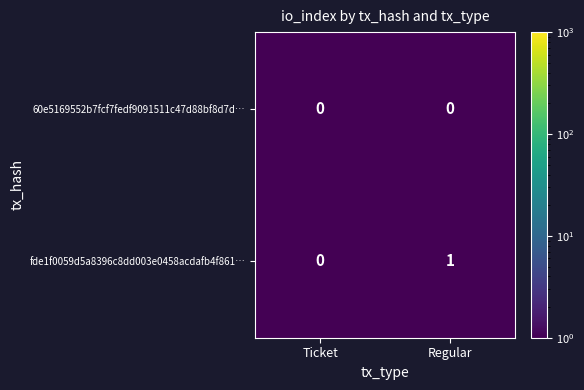

Reading left to right, transcribe all the data shown in this chart.

60e5169552b7fcf7fedf9091511c47d88bf8d7d…: Ticket=0	Regular=0
fde1f0059d5a8396c8dd003e0458acdafb4f861…: Ticket=0	Regular=1